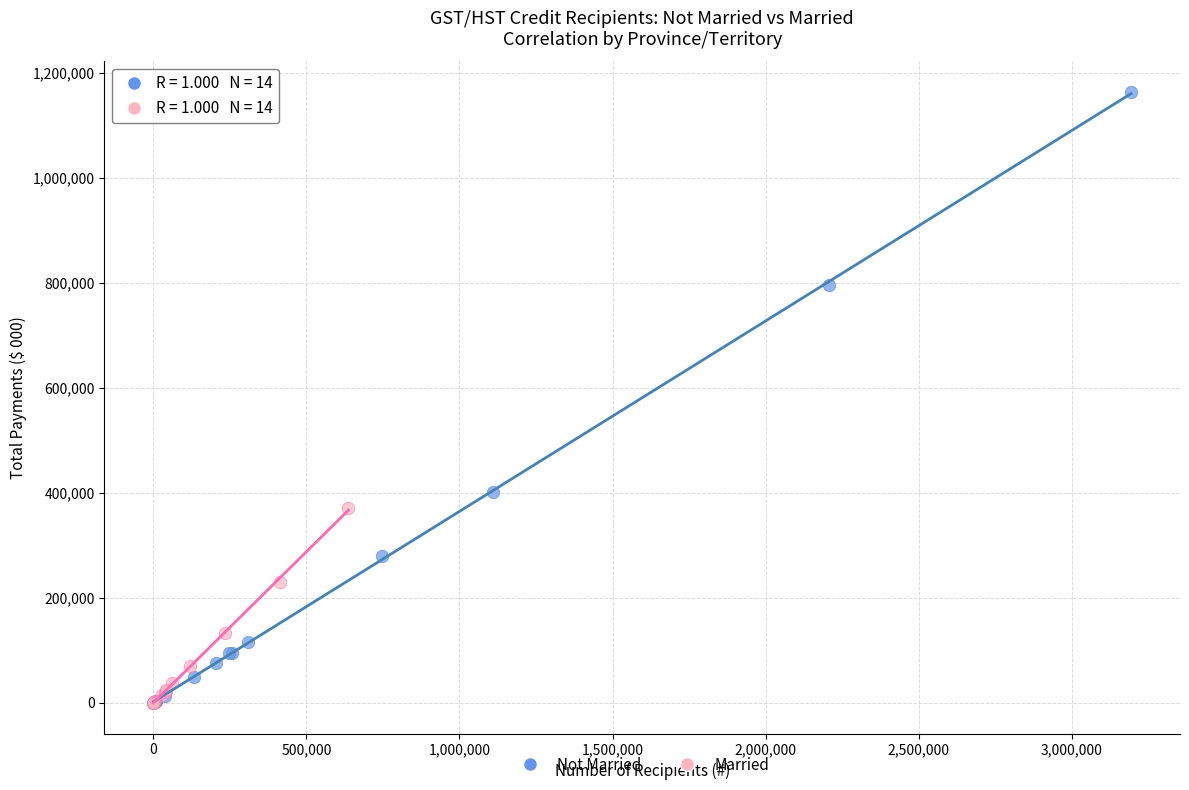

Which series has the largest Y range (max minus min)?

Not Married